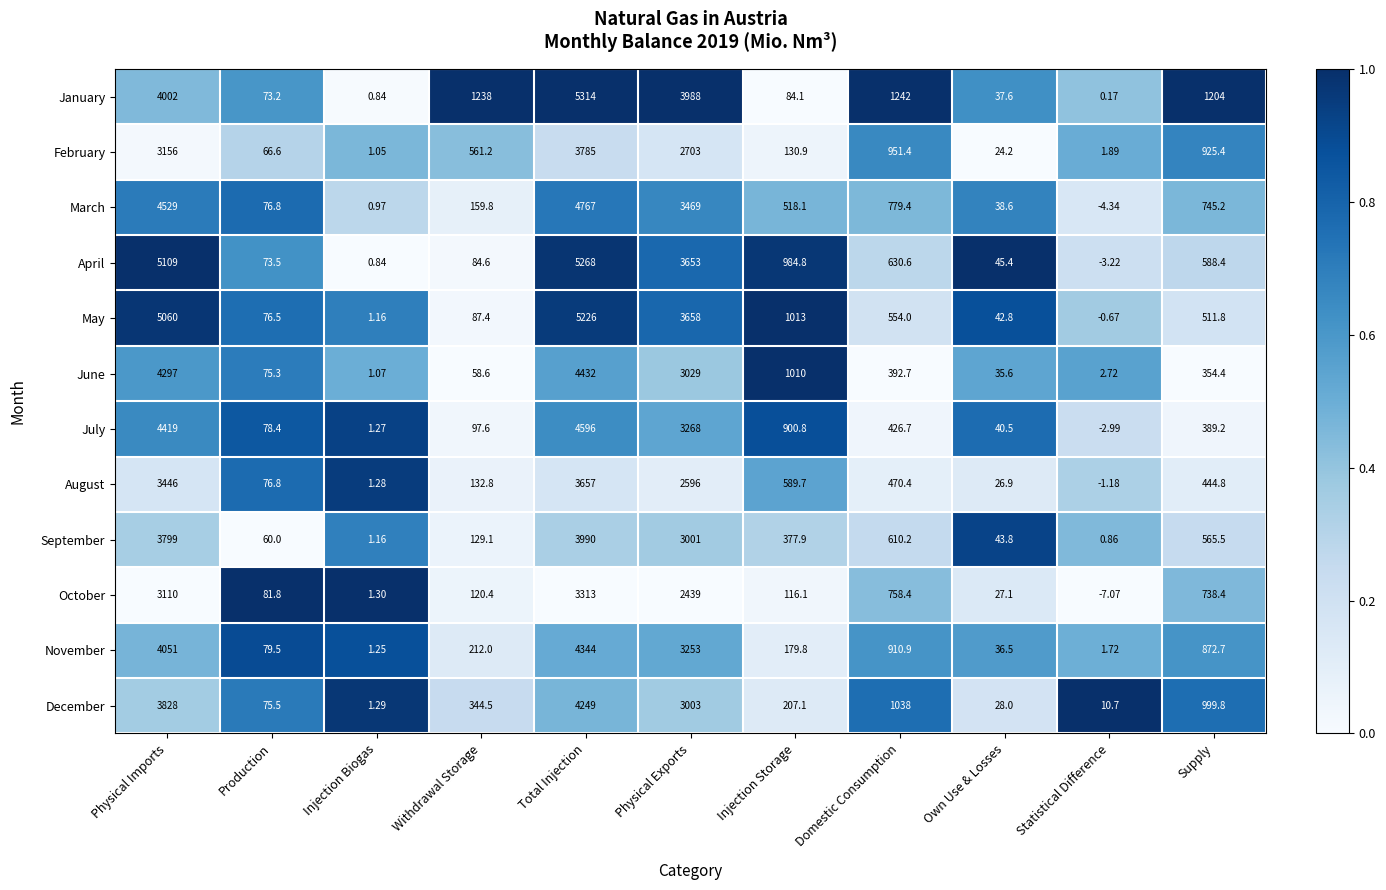

How many values in the April series are below 588?

5